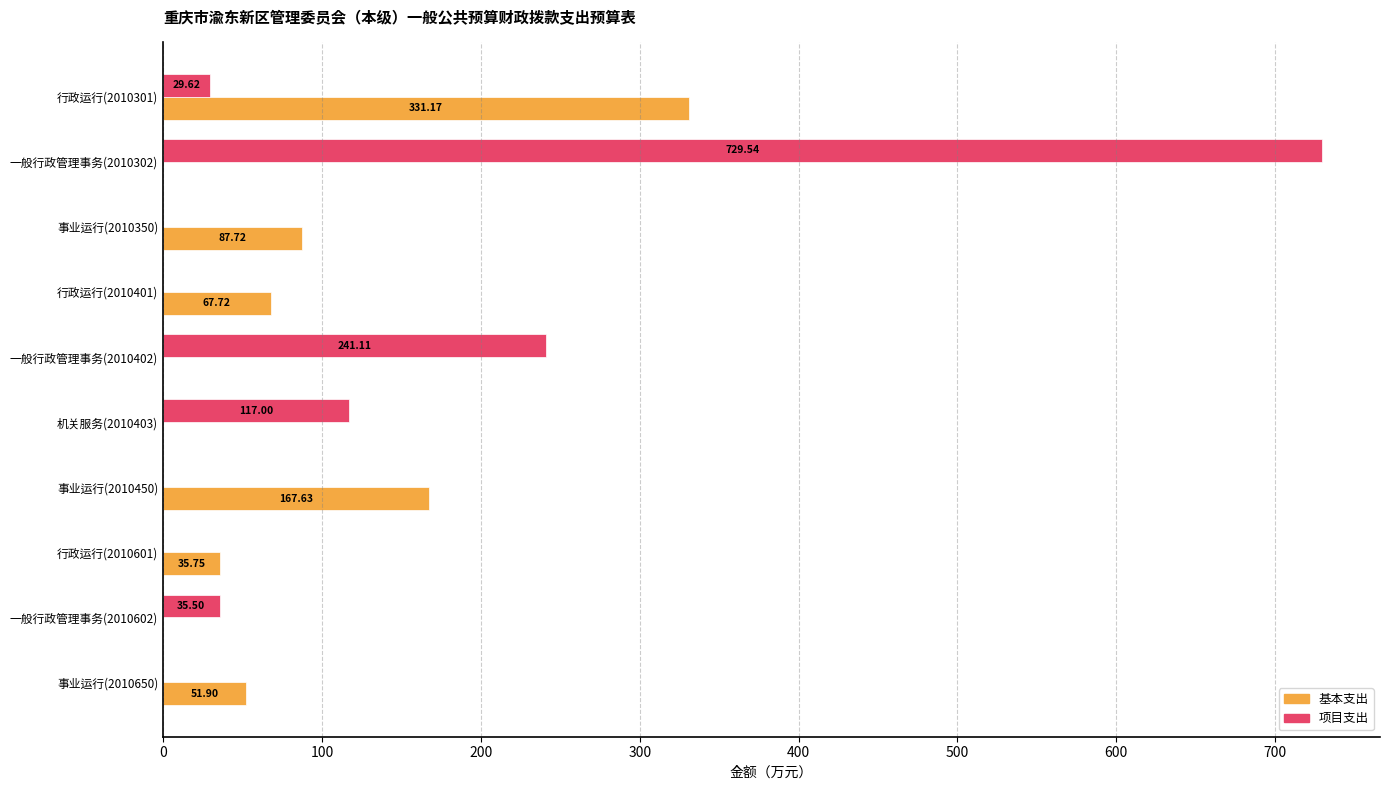

Which series has the largest range (max minus min)?

项目支出